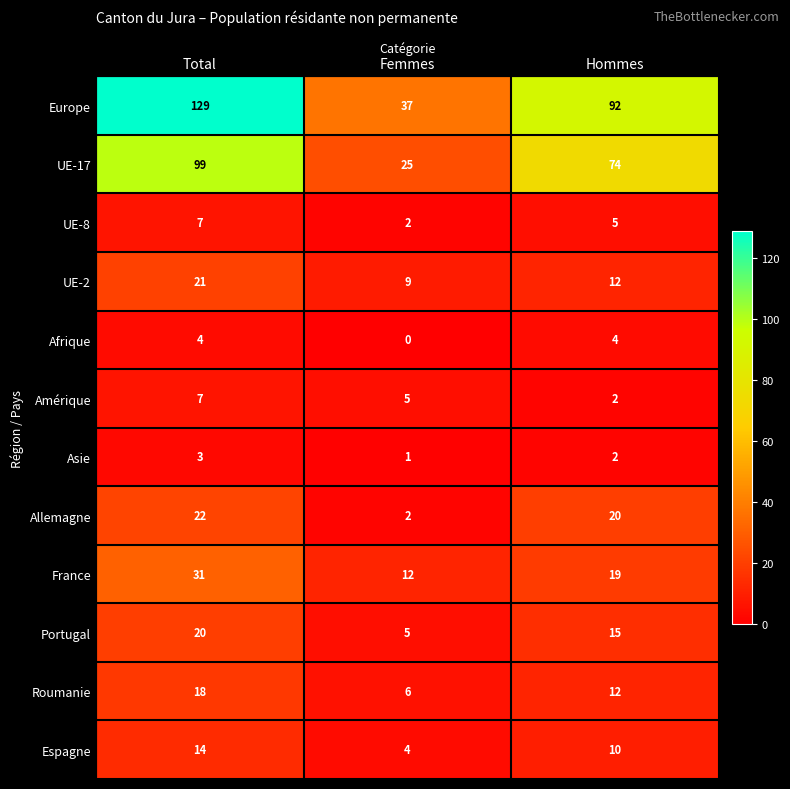

What is the difference between the highest and lowest values at Femmes?

37